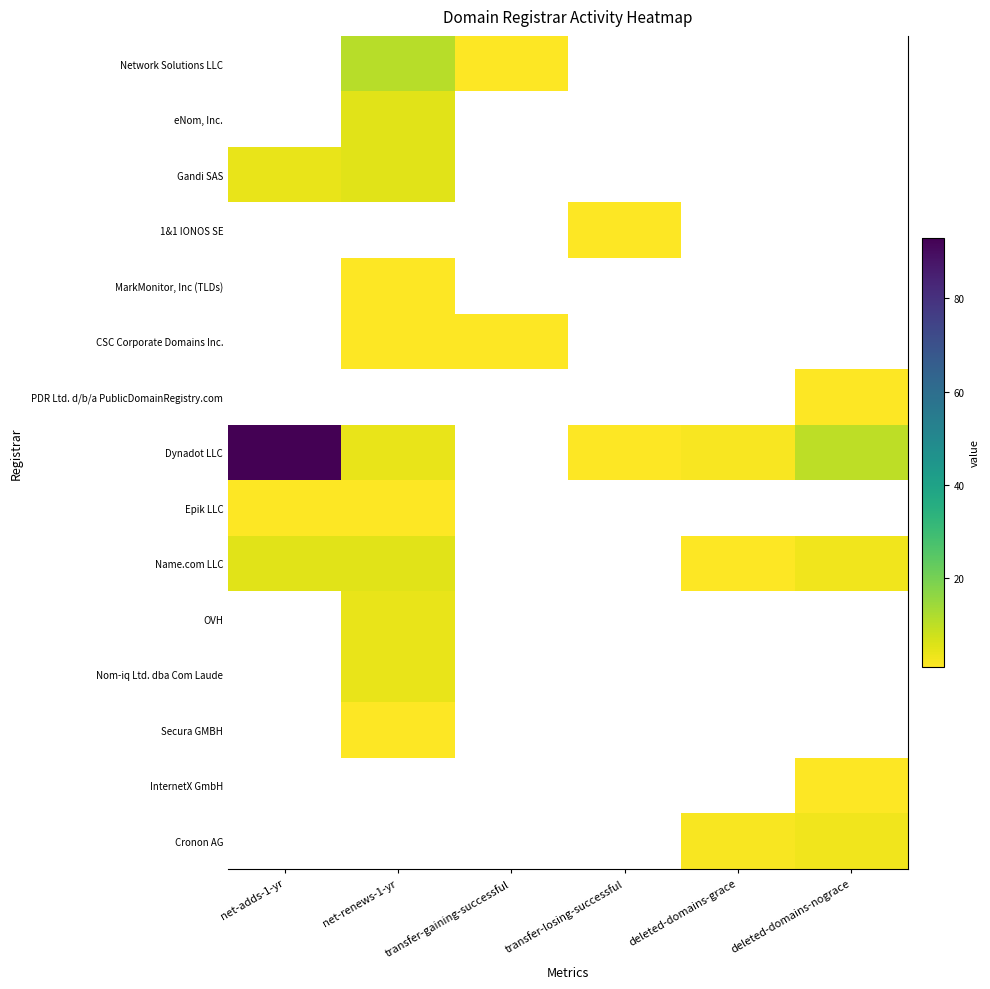

Rank the categories by Network Solutions LLC value from lowest to highest.

transfer-gaining-successful, transfer-losing-successful, deleted-domains-grace, deleted-domains-nograce, net-adds-1-yr, net-renews-1-yr